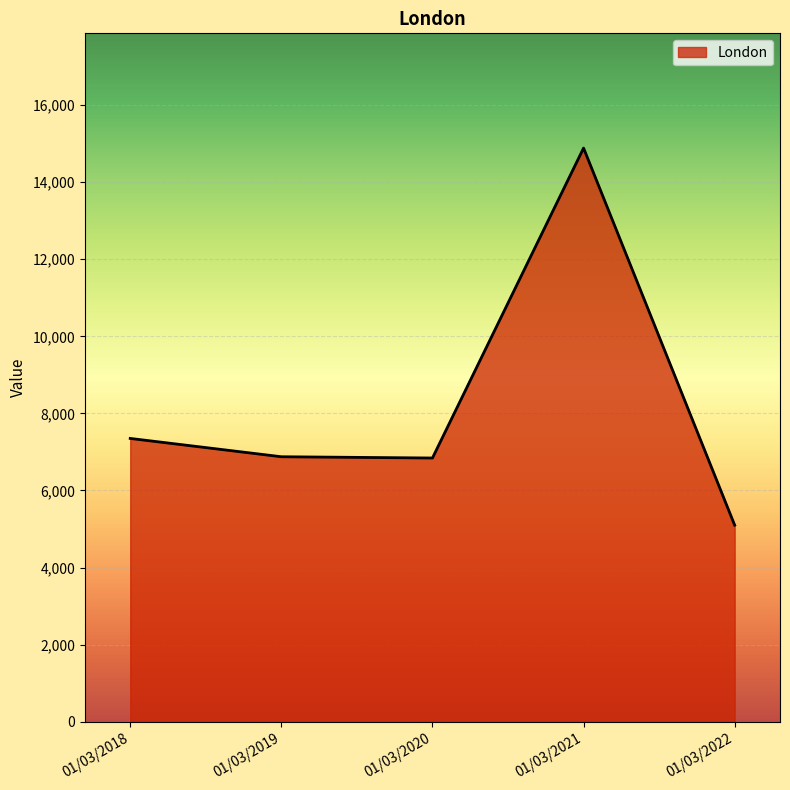

What is the difference between the values at 01/03/2019 and 01/03/2022?

1775